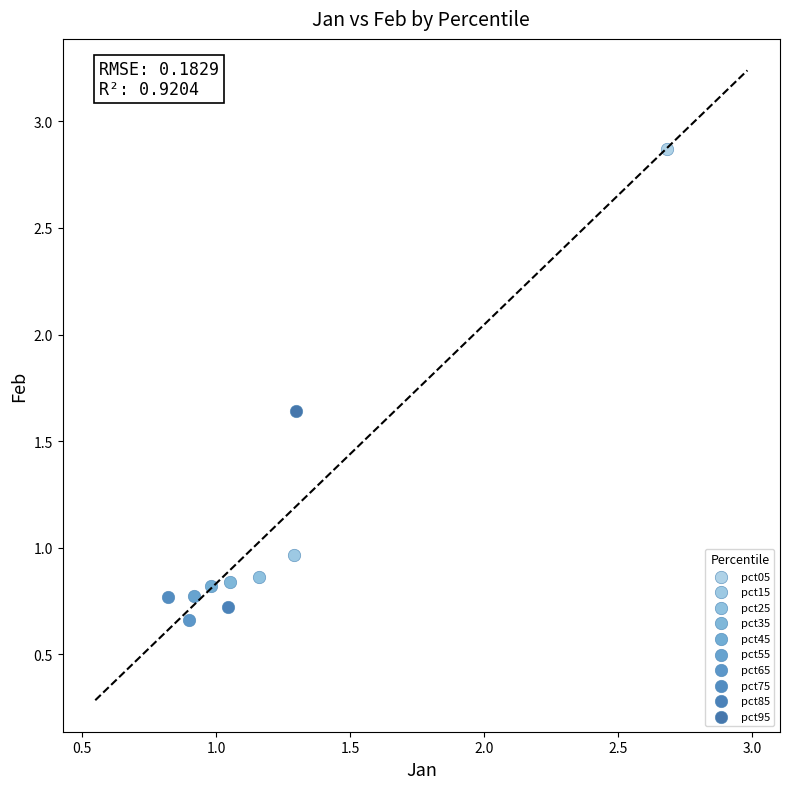

What are all the series names shown in the legend?

pct05, pct15, pct25, pct35, pct45, pct55, pct65, pct75, pct85, pct95